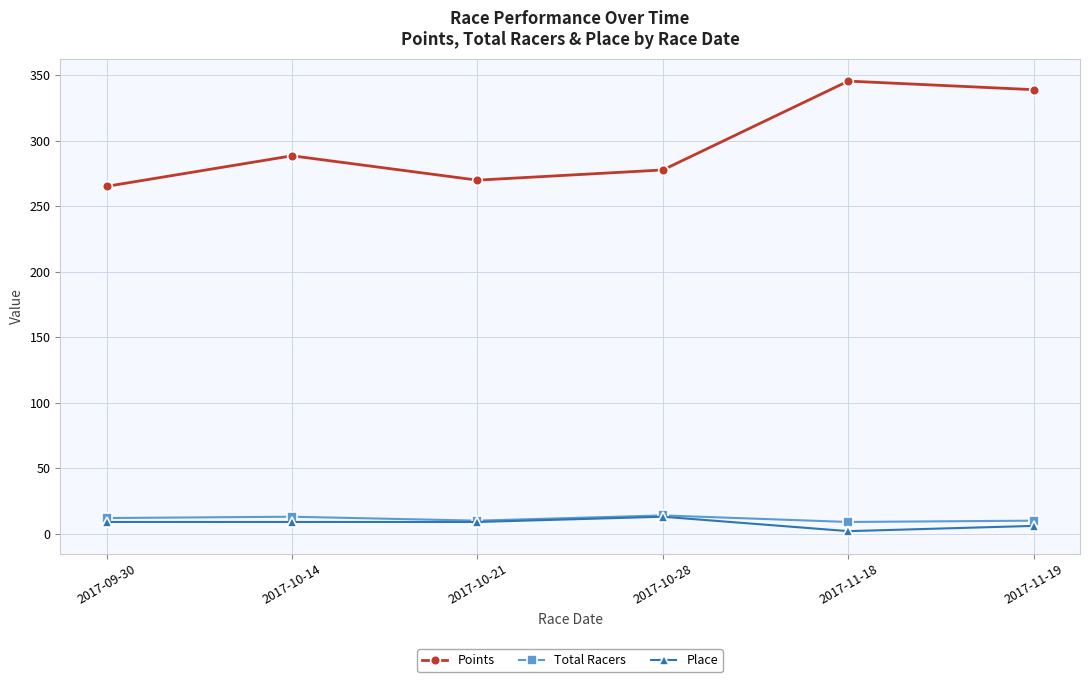

Is it true that Place equals 13.0 at 2017-10-28?

True